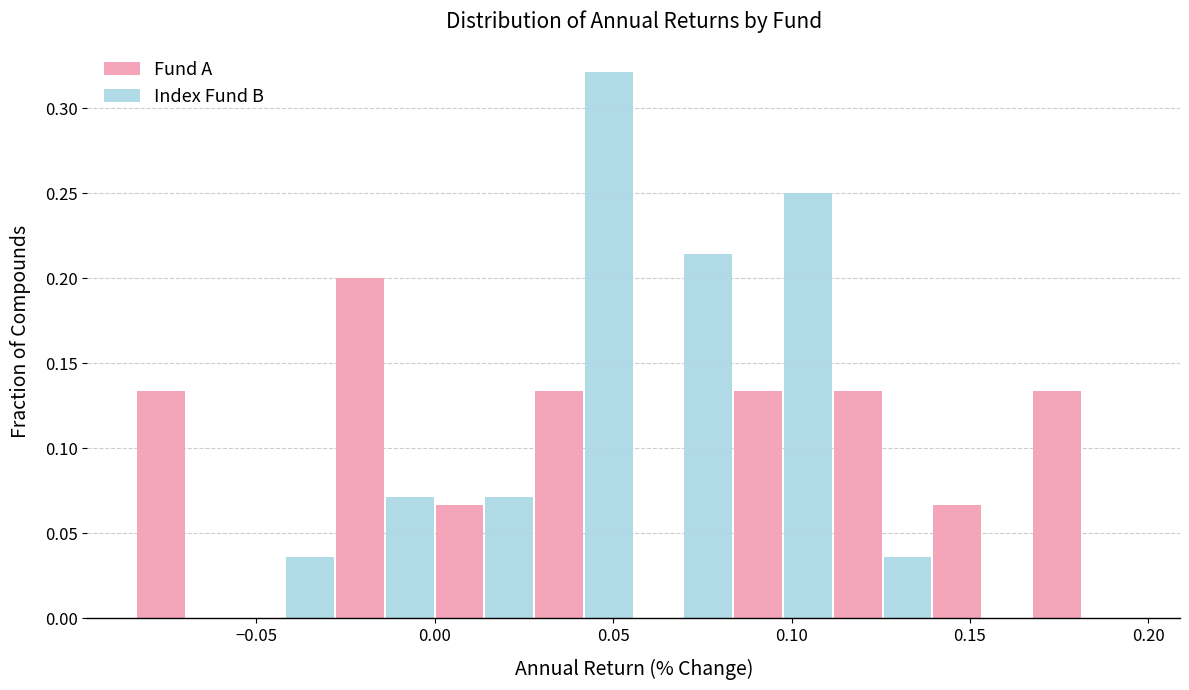

What is the height of the Index Fund B bar covering -0.030 to 0.000 on the x-axis? Neither the bar edges nor the heights are printed on the chart, so give them approximately, as read against the axes.

0.070